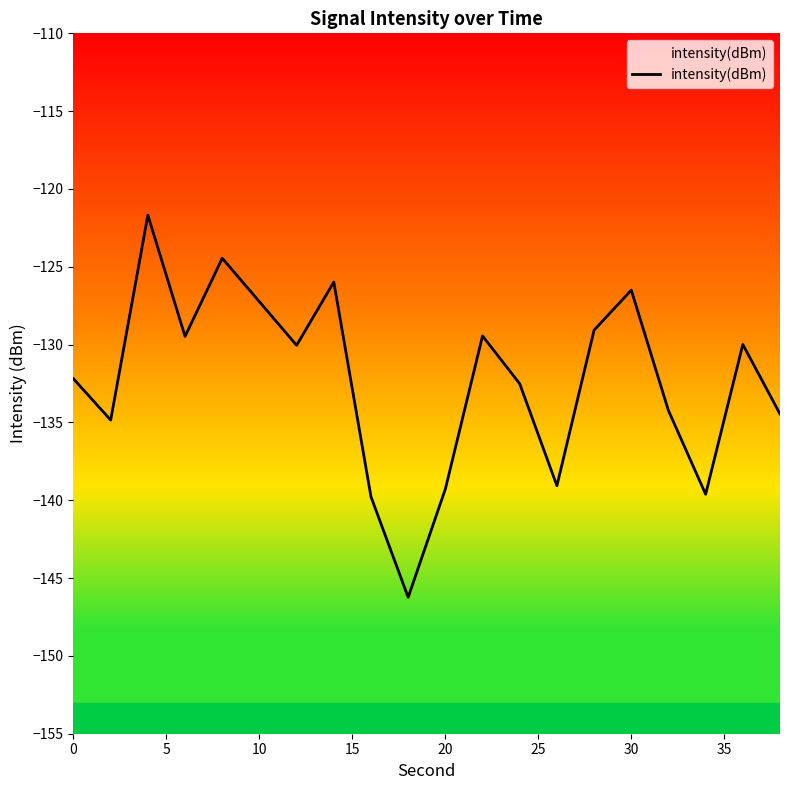

What is the greatest value displayed?

-121.7